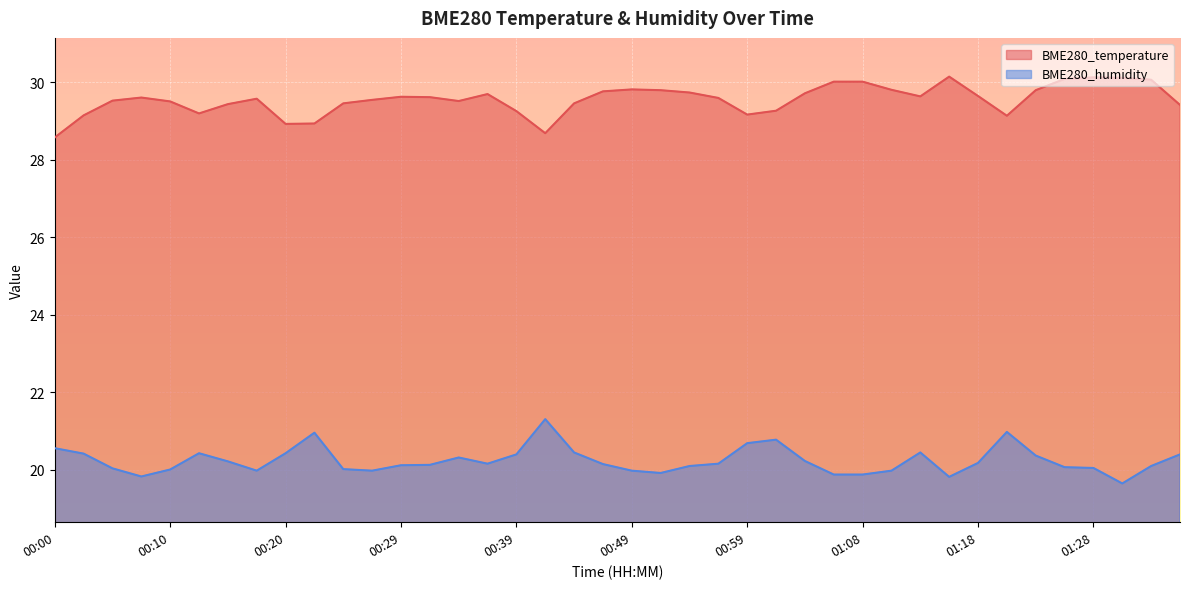

What is the sum of all BME280_humidity values?

809.6